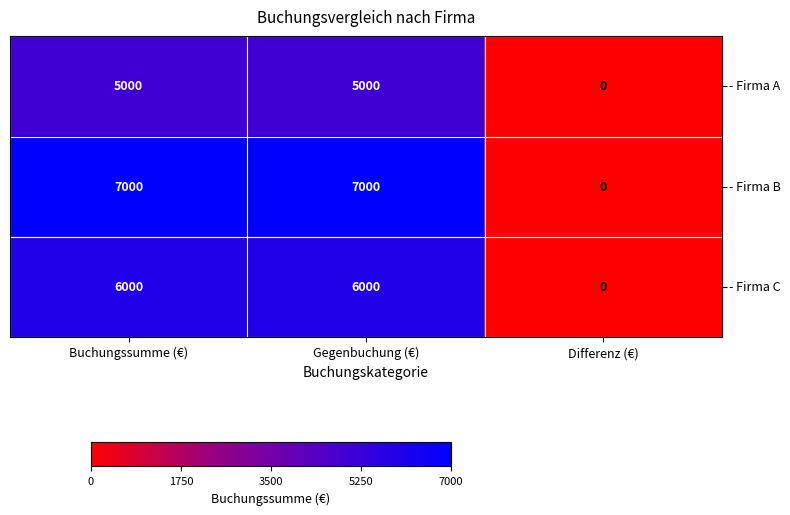

What is the difference between the highest and lowest values at Buchungssumme (€)?

2000